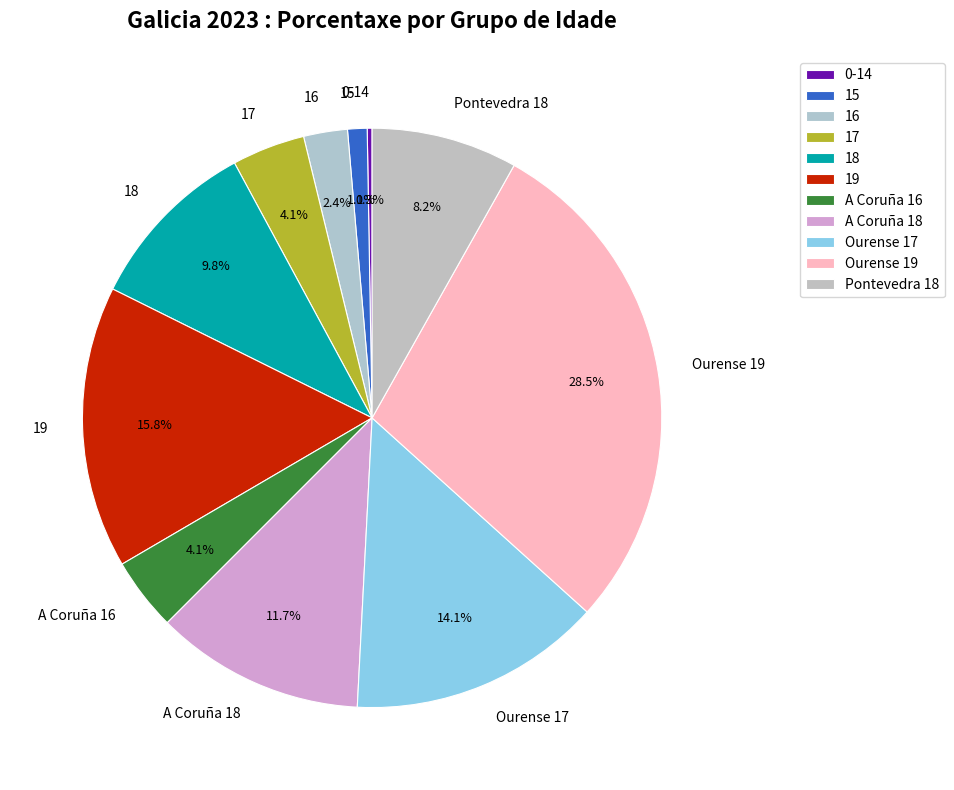

Which slice is the largest?

Ourense 19